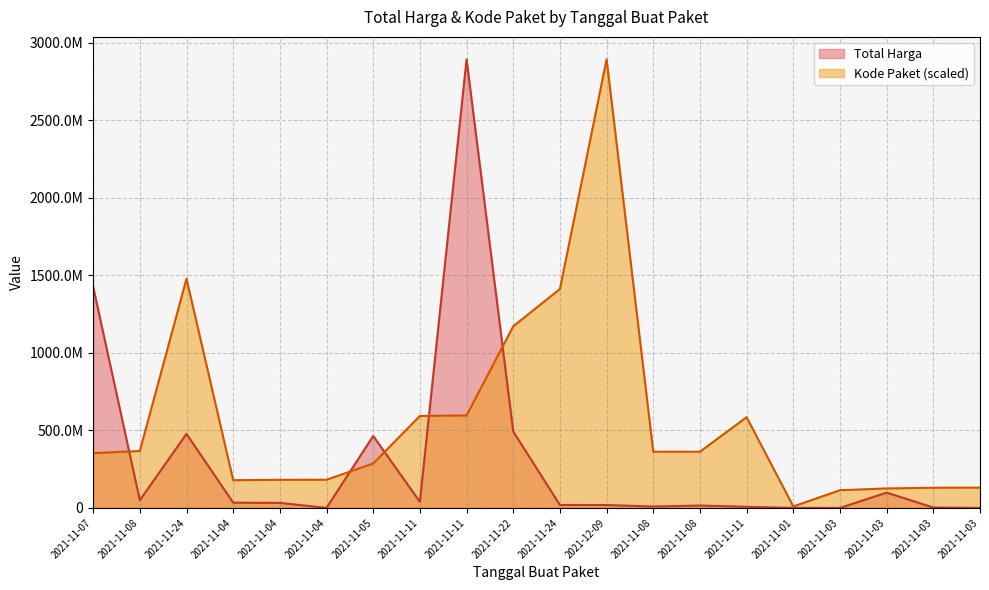

True or false: Total Harga has more than 2 interior local peaks.

True